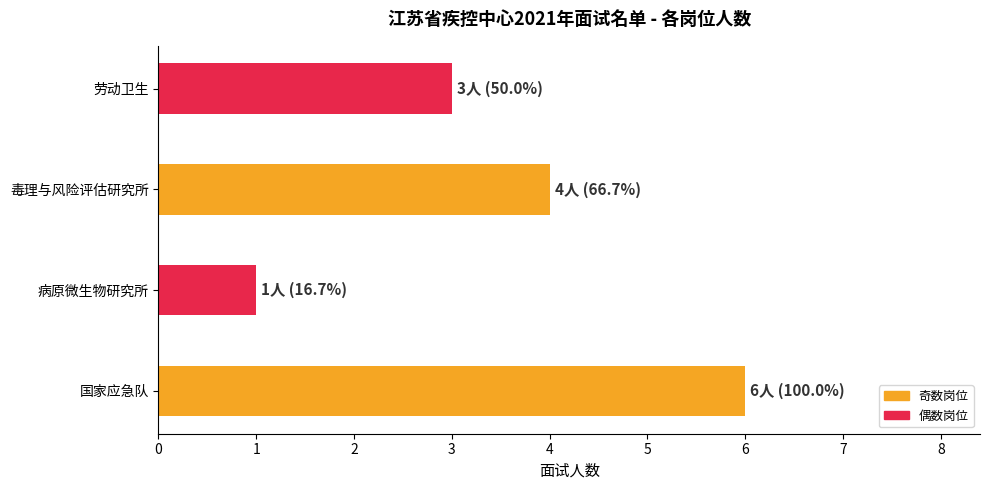

At which category does the chart reach its minimum across all series?

病原微生物研究所